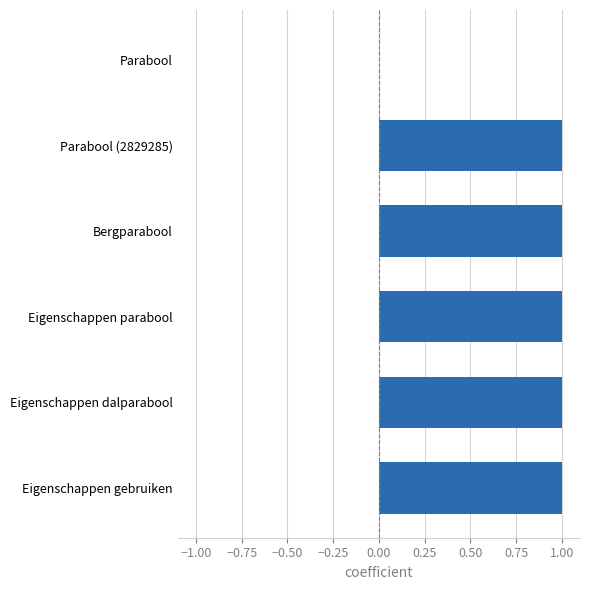

At which label is the value closest to 0?

Parabool